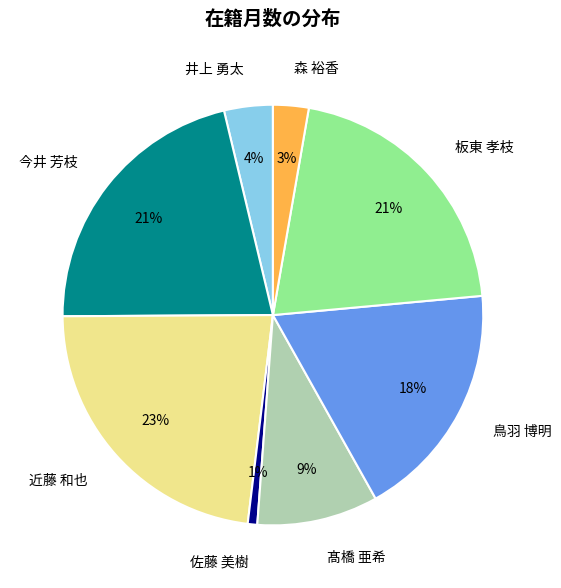

Which has a higher value, 板東 孝枝 or 森 裕香?

板東 孝枝